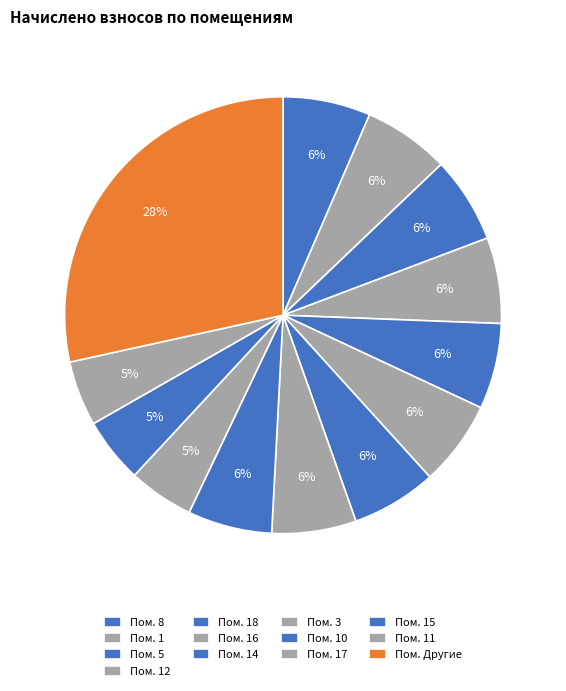

Count the number of slices in the pie.

13